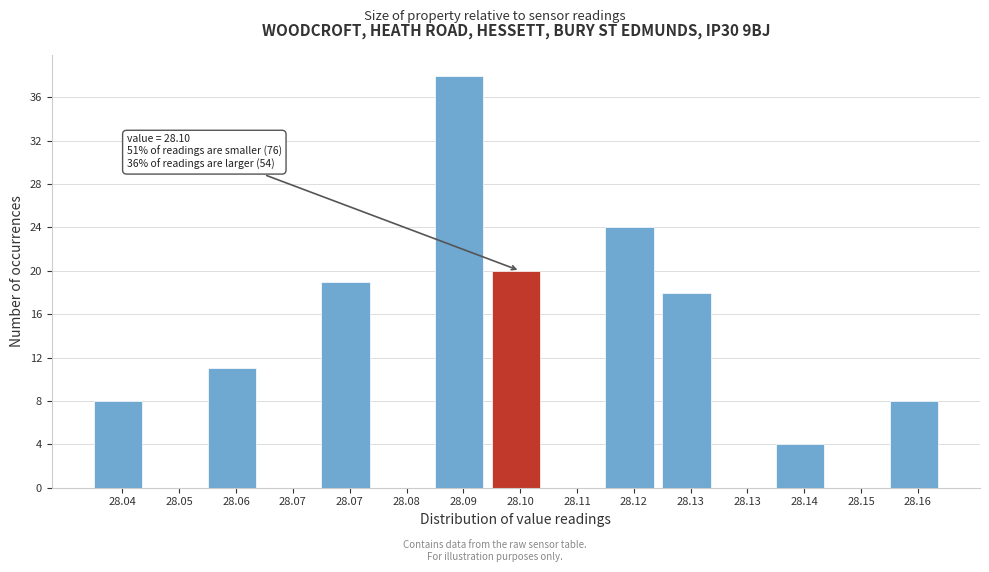

Count the number of data series in this chart.

1